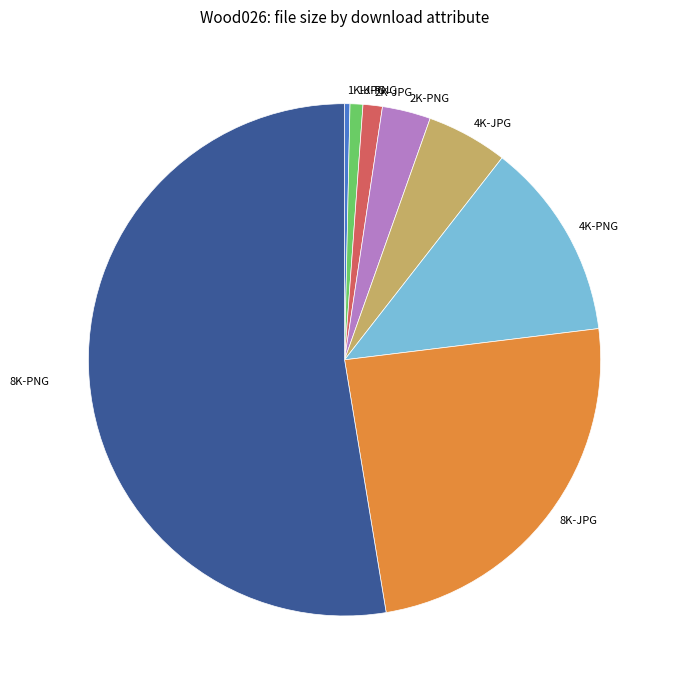

Is it true that 1K-PNG is 11% of the pie?

False